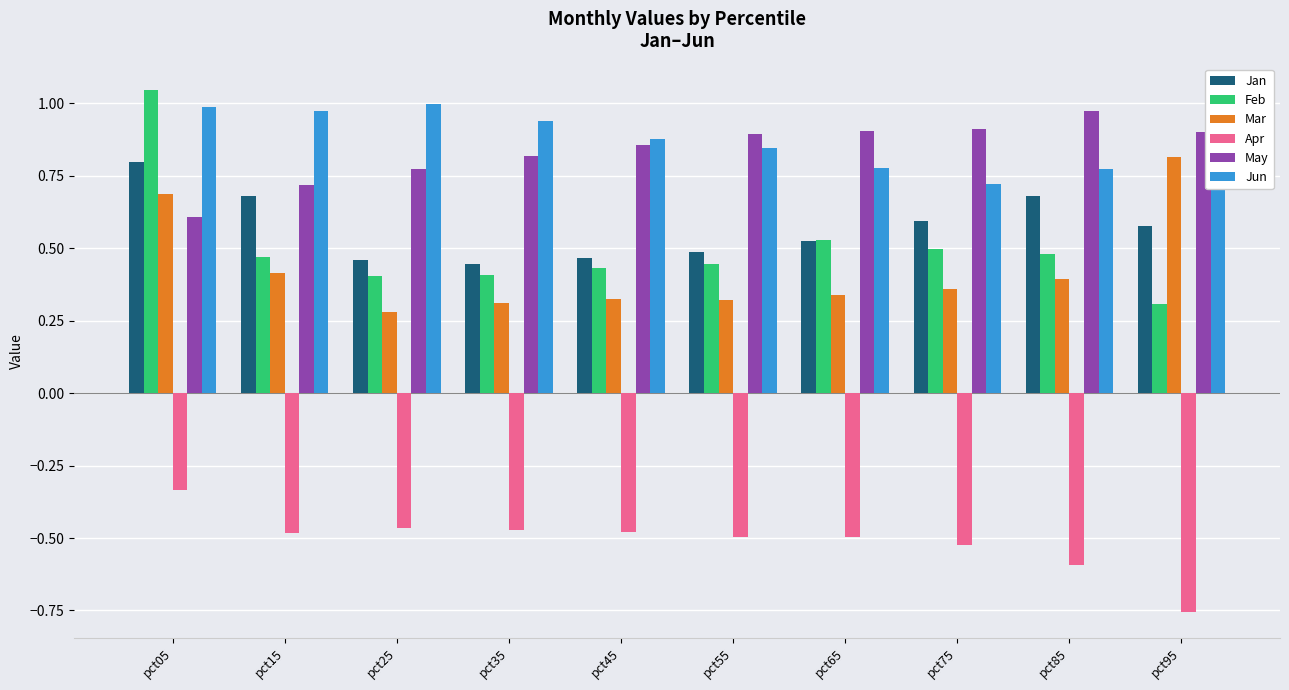

The value of May at pct55 is 0.9. True or false?

True